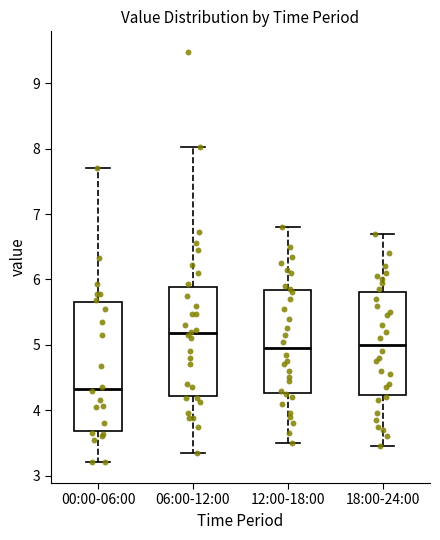

Reading left to right, transcribe this box plot: for each box, give where its median line is, the range the box spans, and where its two whiskers end, as read against the y-axis. The values are not printed on the chart, so give them approximately, as read against the axis.

00:00-06:00: median 4.3, box 3.7 to 5.6, whiskers 3.2 to 7.7
06:00-12:00: median 5.2, box 4.2 to 5.9, whiskers 3.4 to 8.0
12:00-18:00: median 5.0, box 4.3 to 5.8, whiskers 3.5 to 6.8
18:00-24:00: median 5.0, box 4.2 to 5.8, whiskers 3.5 to 6.7